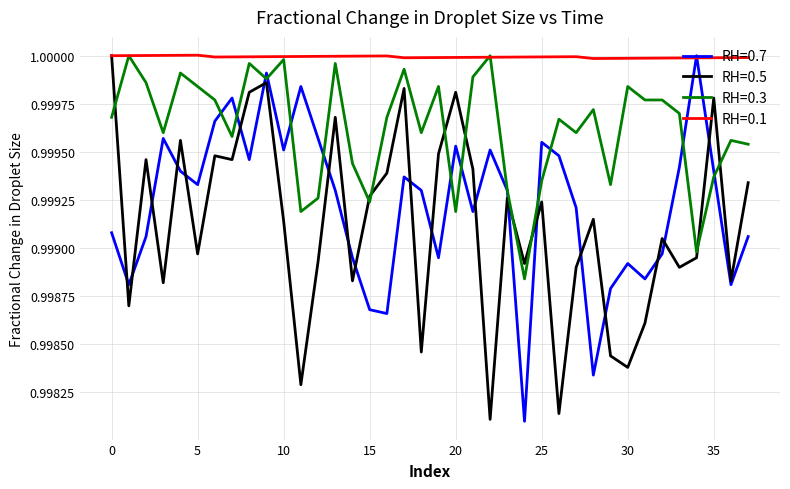

Which series has the largest total across all categories?

RH=0.1